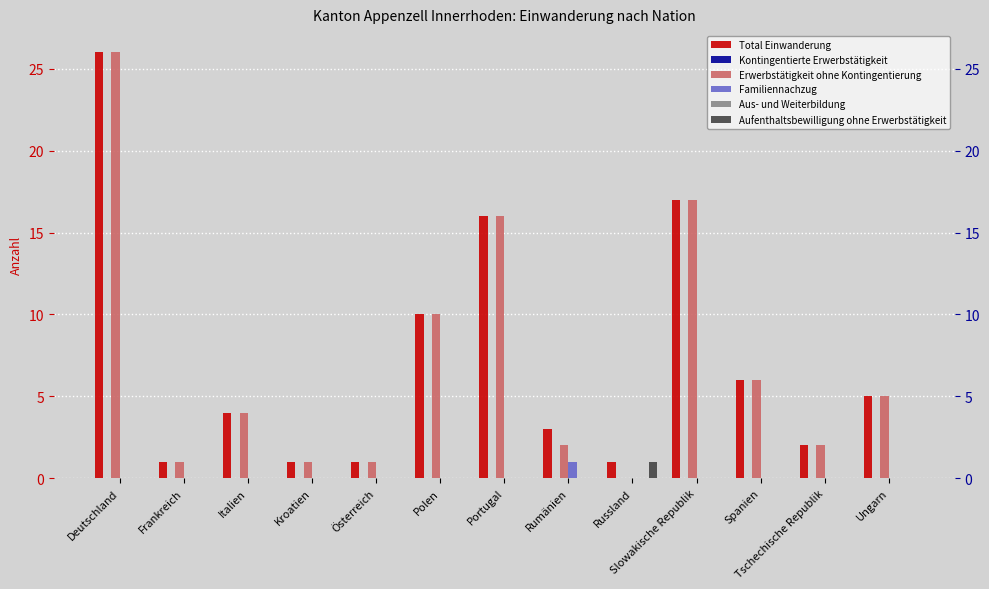

How many values in the Total Einwanderung series exceed 4?

6